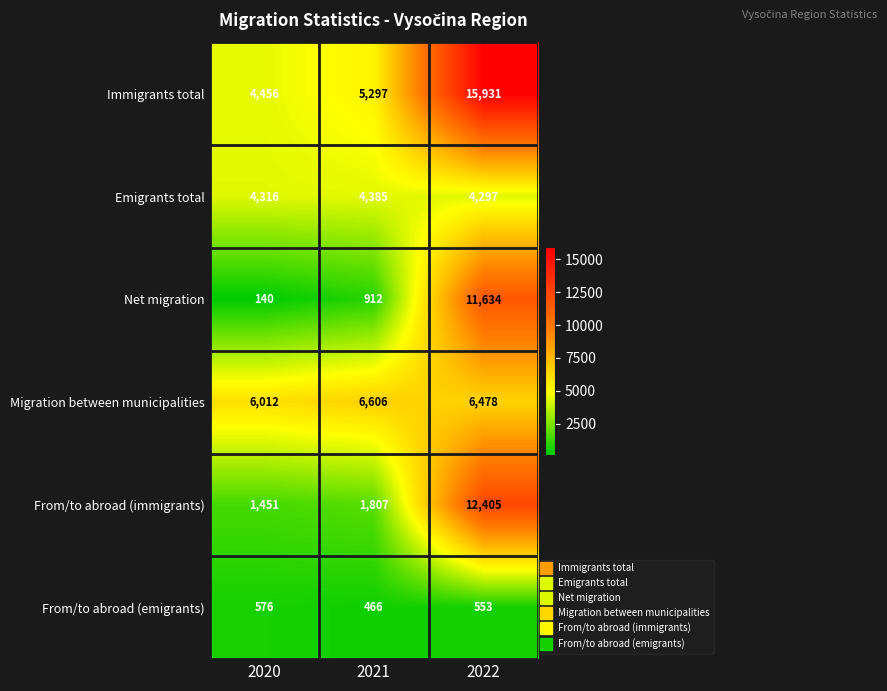

At which category does the chart reach its peak across all series?

2022